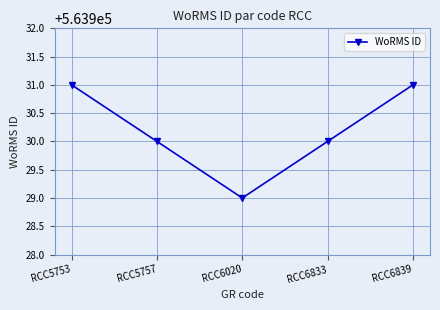

Does the chart display data point markers on the line(s)?

Yes